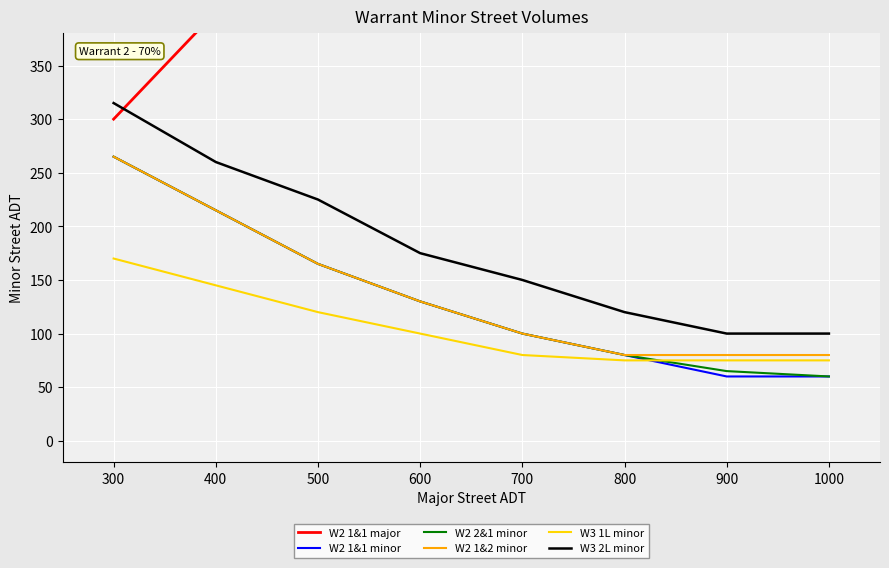

True or false: W2 2&1 minor and W2 1&2 minor intersect in this chart.

False